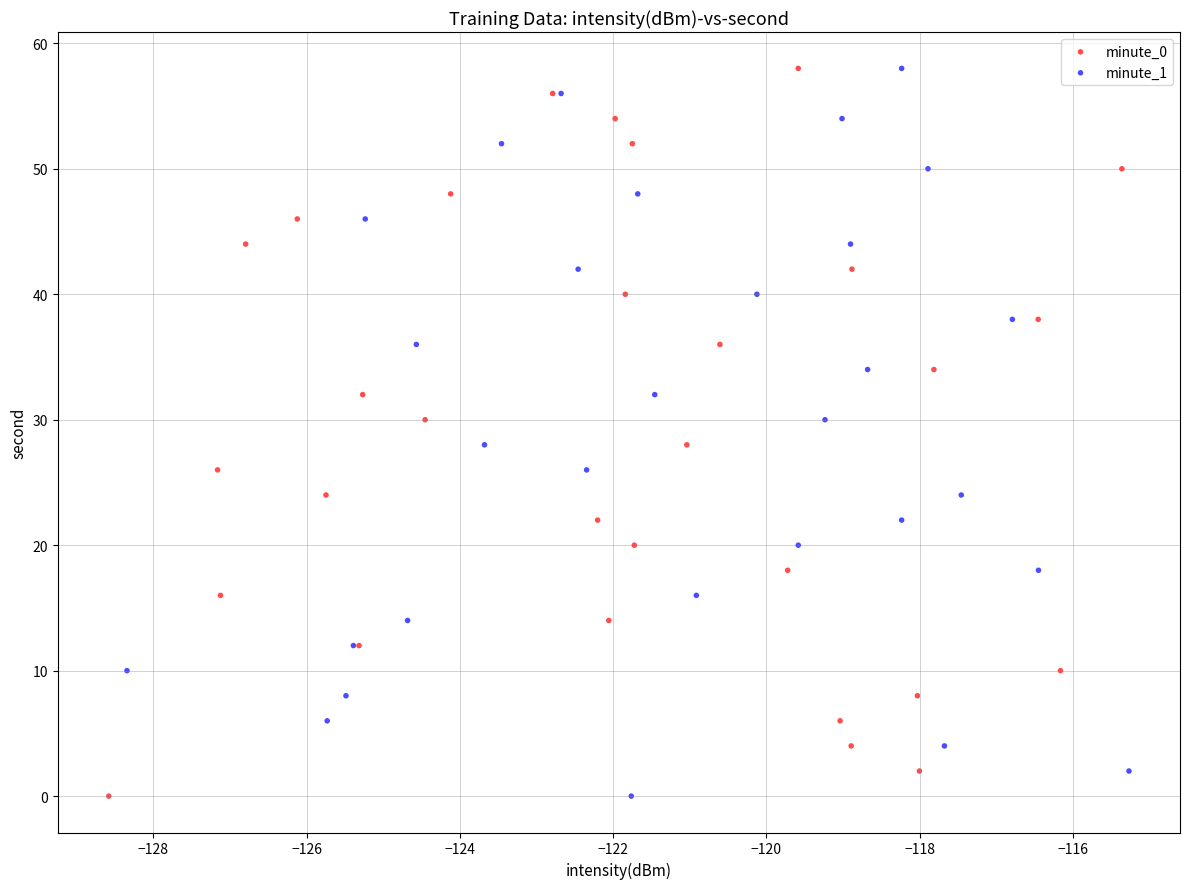

What are all the series names shown in the legend?

minute_0, minute_1